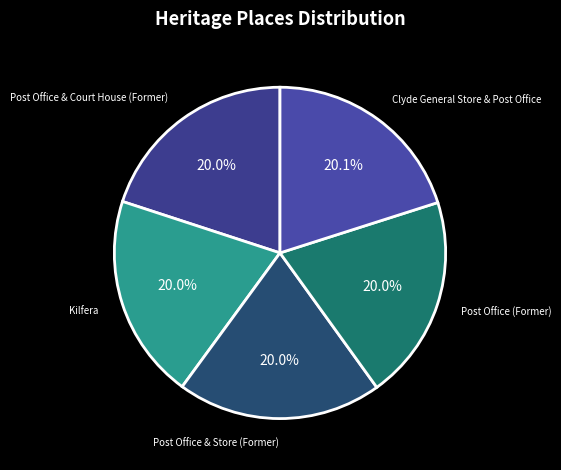

Is there any slice that represents more than half of the pie?

No